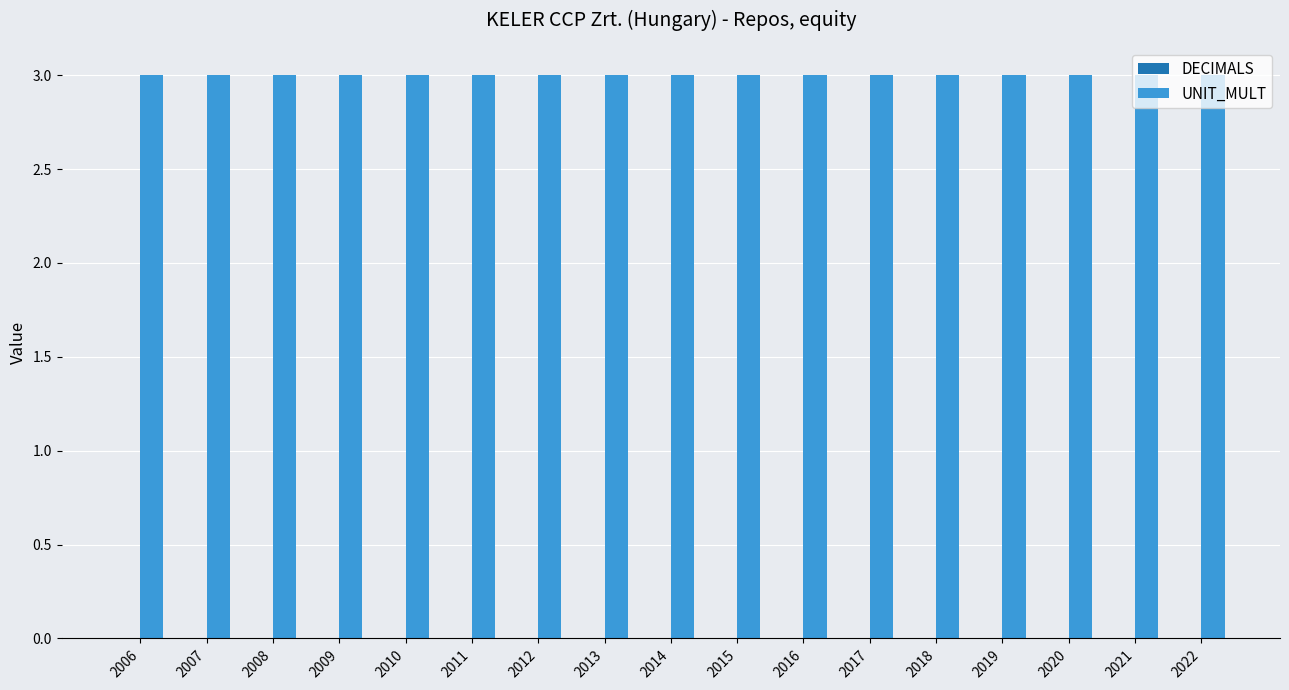

Reading left to right, list all the values displayed in this chart.

DECIMALS: 2006=0	2007=0	2008=0	2009=0	2010=0	2011=0	2012=0	2013=0	2014=0	2015=0	2016=0	2017=0	2018=0	2019=0	2020=0	2021=0	2022=0
UNIT_MULT: 2006=3	2007=3	2008=3	2009=3	2010=3	2011=3	2012=3	2013=3	2014=3	2015=3	2016=3	2017=3	2018=3	2019=3	2020=3	2021=3	2022=3